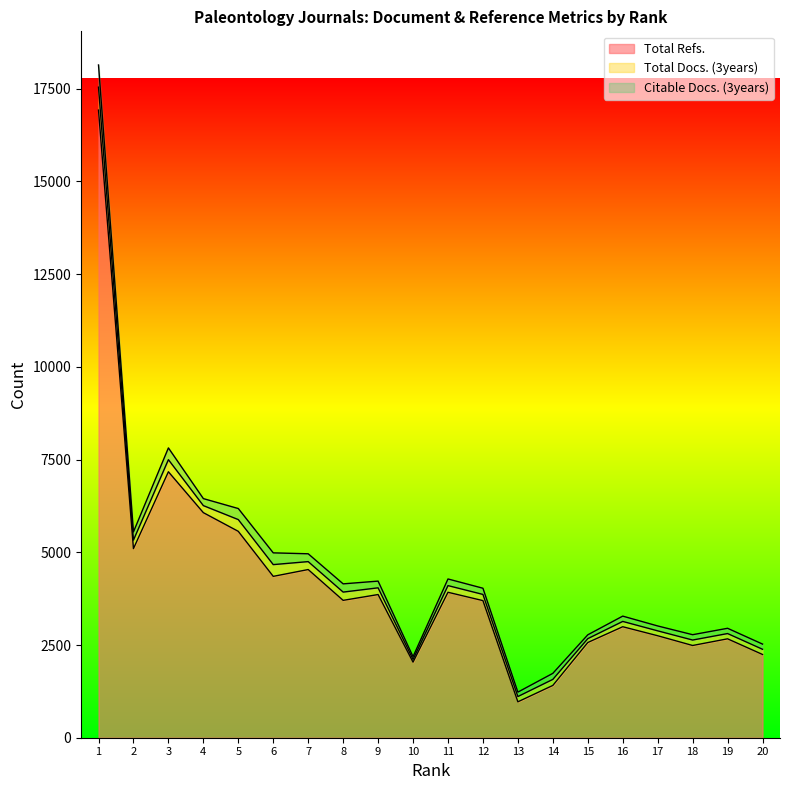

True or false: Citable Docs. (3years) and Total Docs. (3years) intersect in this chart.

False